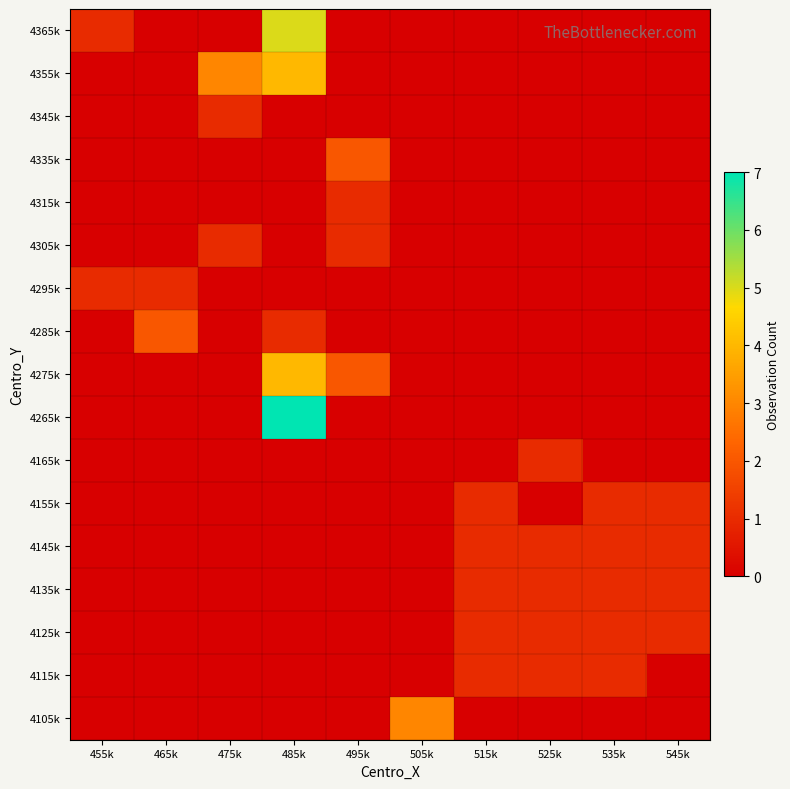

At which category is the sum across all series the highest?

485k